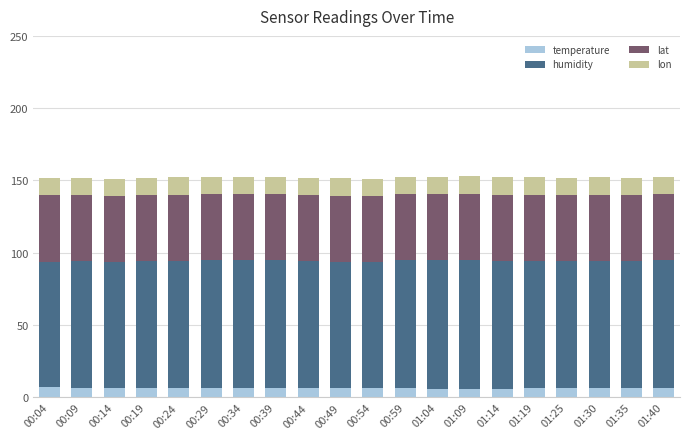

True or false: temperature has a value of 6.2 at 01:30.

True